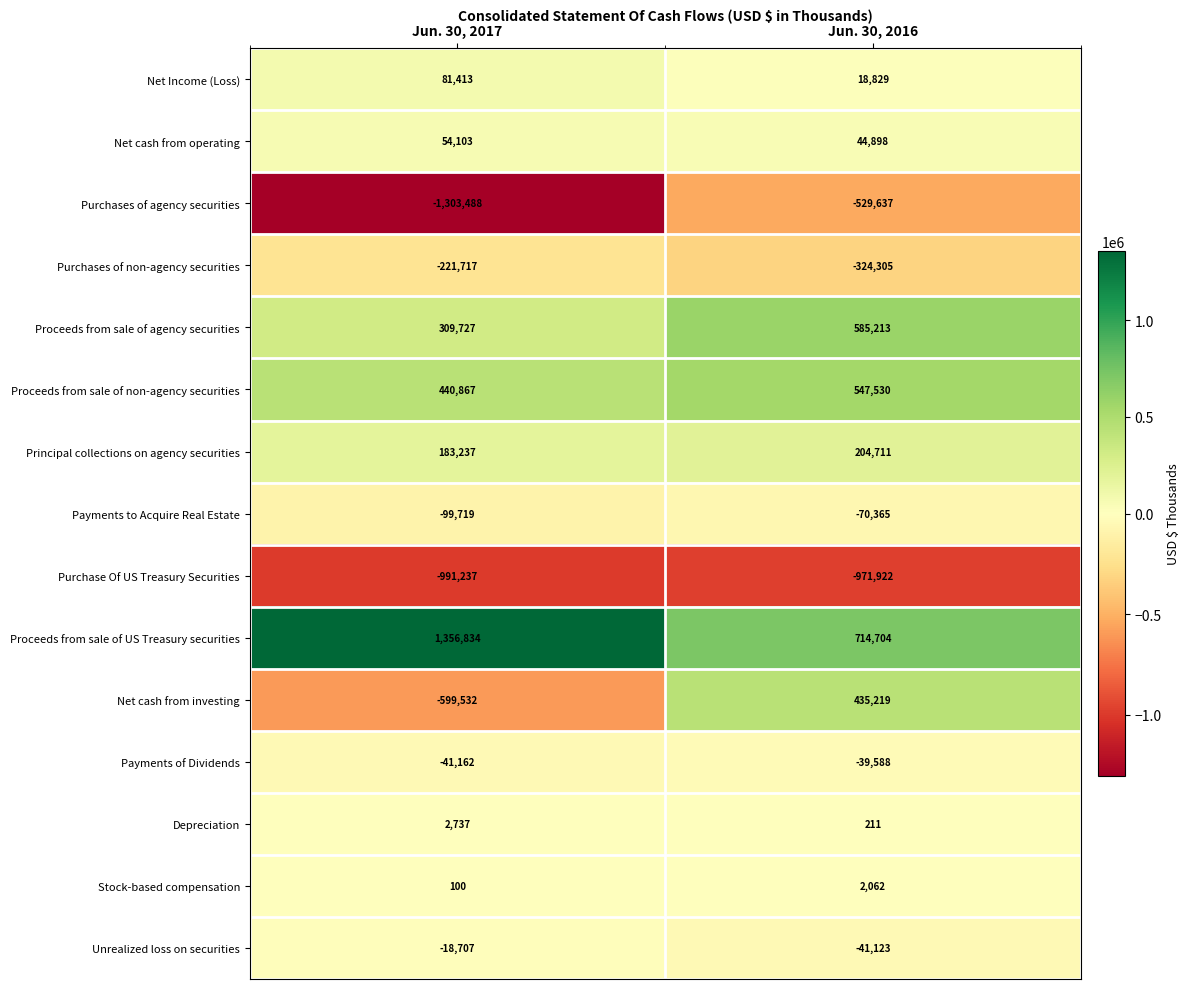

The value of Purchase Of US Treasury Securities at Jun. 30, 2016 is -971922. True or false?

True